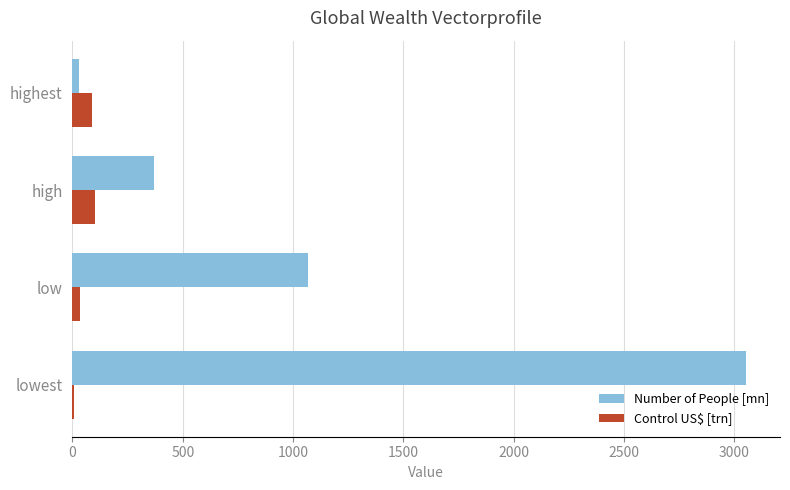

What are all the series names shown in the legend?

Number of People [mn], Control US$ [trn]